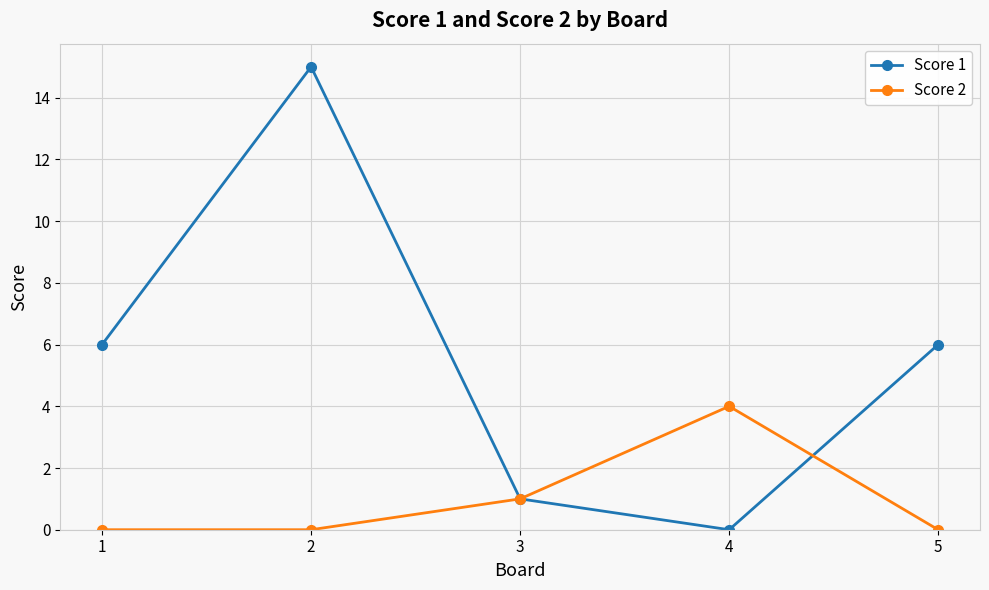

How many categories are shown in the chart?

5